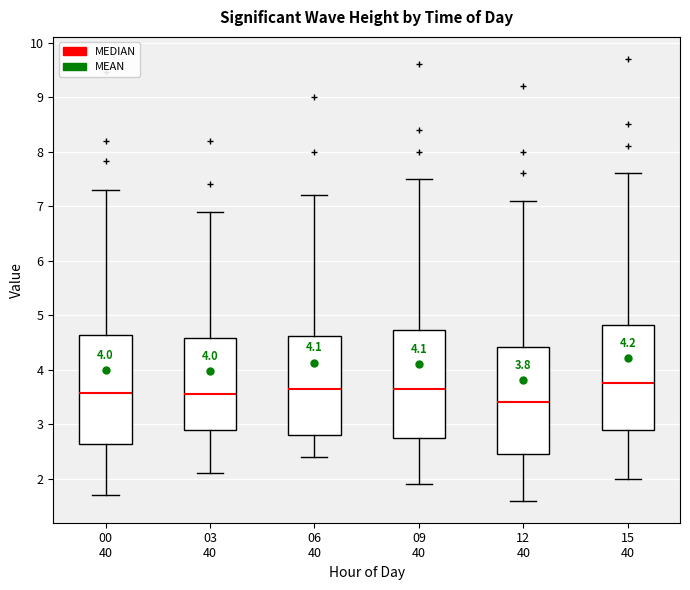

Which box has the lowest median line?

12 40